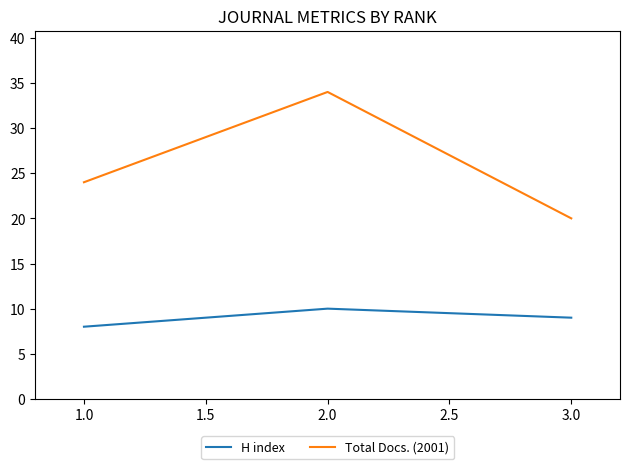

At how many categories does at least one series exceed 33?

1